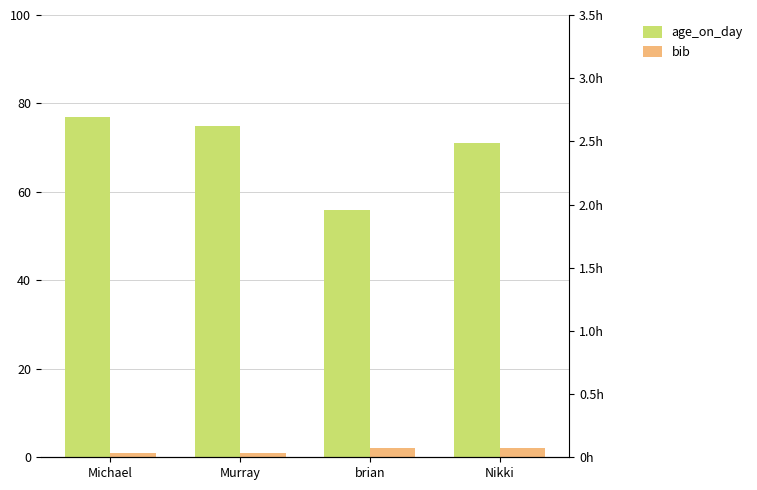

How many bars are there in each group?

2